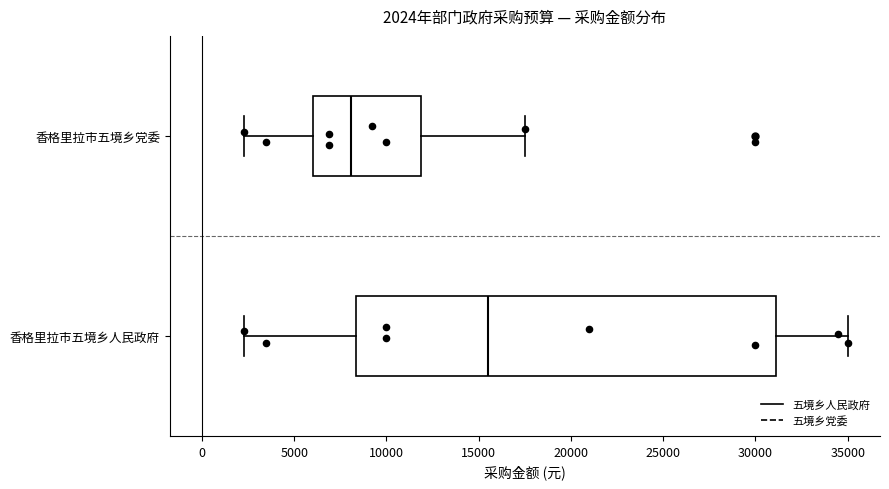

Which box is the widest, from its left edge to its right edge?

香格里拉市五境乡人民政府